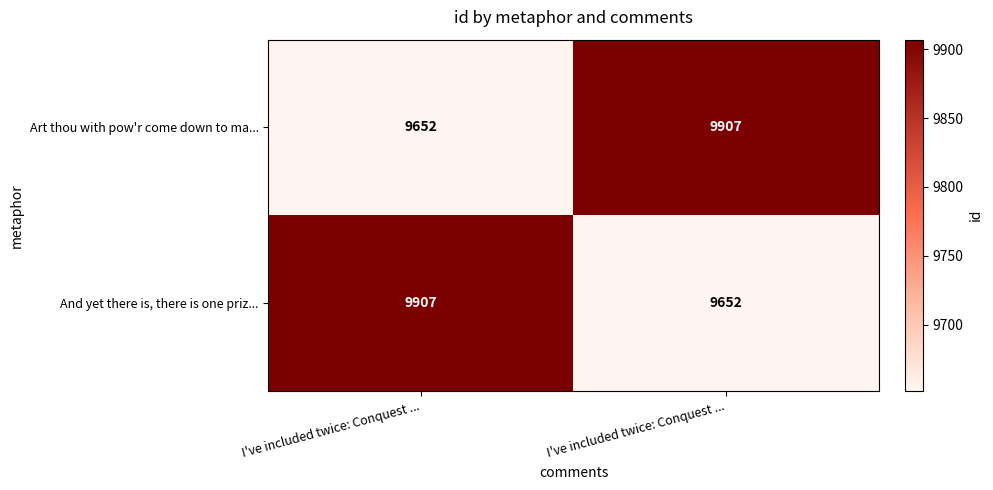

What is the minimum value shown in the chart?

9652